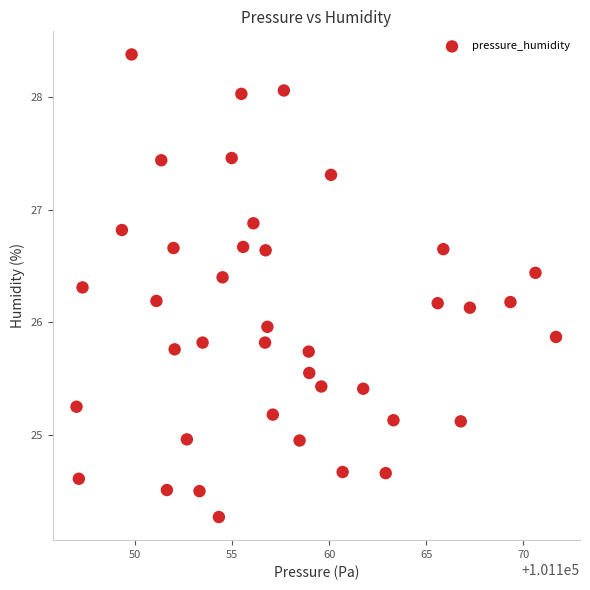

What is the range of Y values (max minus min)?

4.1